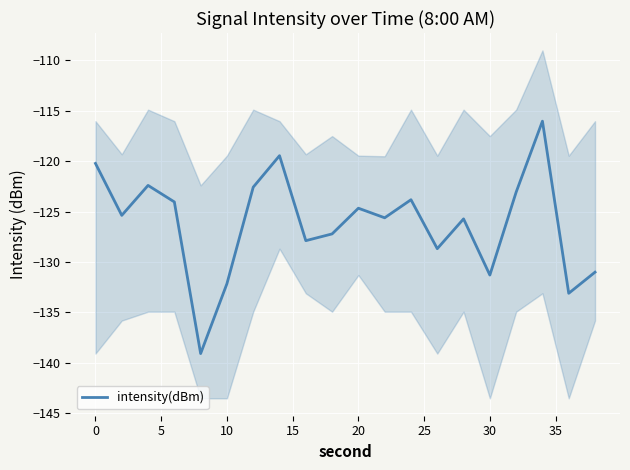

What is the highest value of the intensity(dBm) series?

-116.0